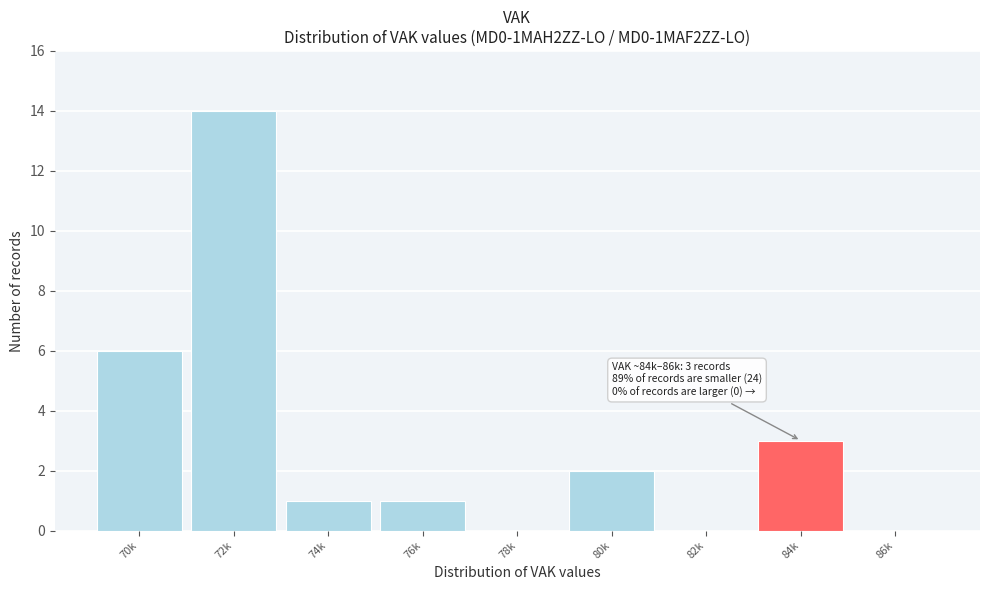

Reading right to left, list all the values displayed in this chart.

86k=0	84k=3	82k=0	80k=2	78k=0	76k=1	74k=1	72k=14	70k=6